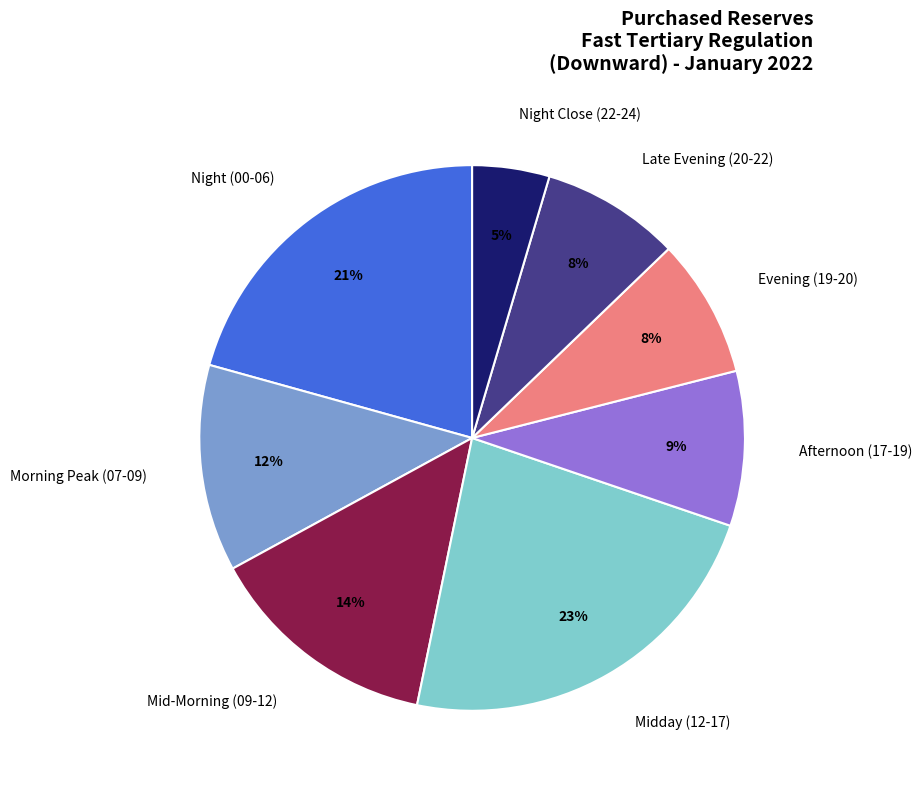

How many slices are in this pie chart?

8